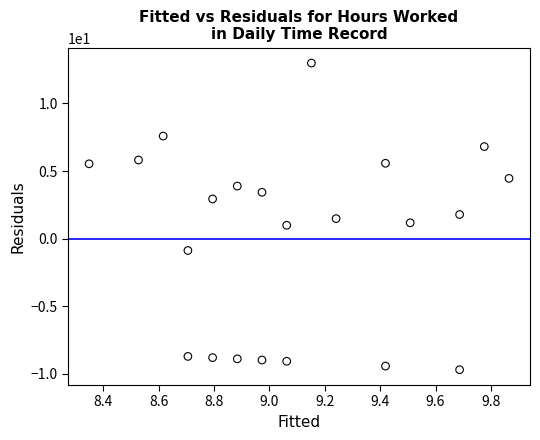

What is the range of Y values (max minus min)?

22.7